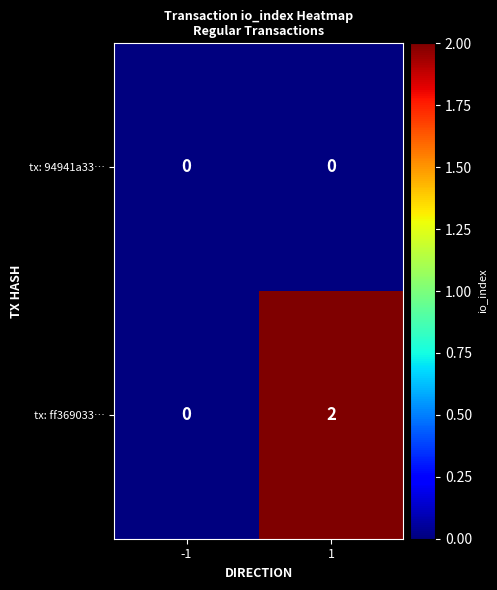

The tx: 94941a33… series shows 0 at 1. True or false?

True